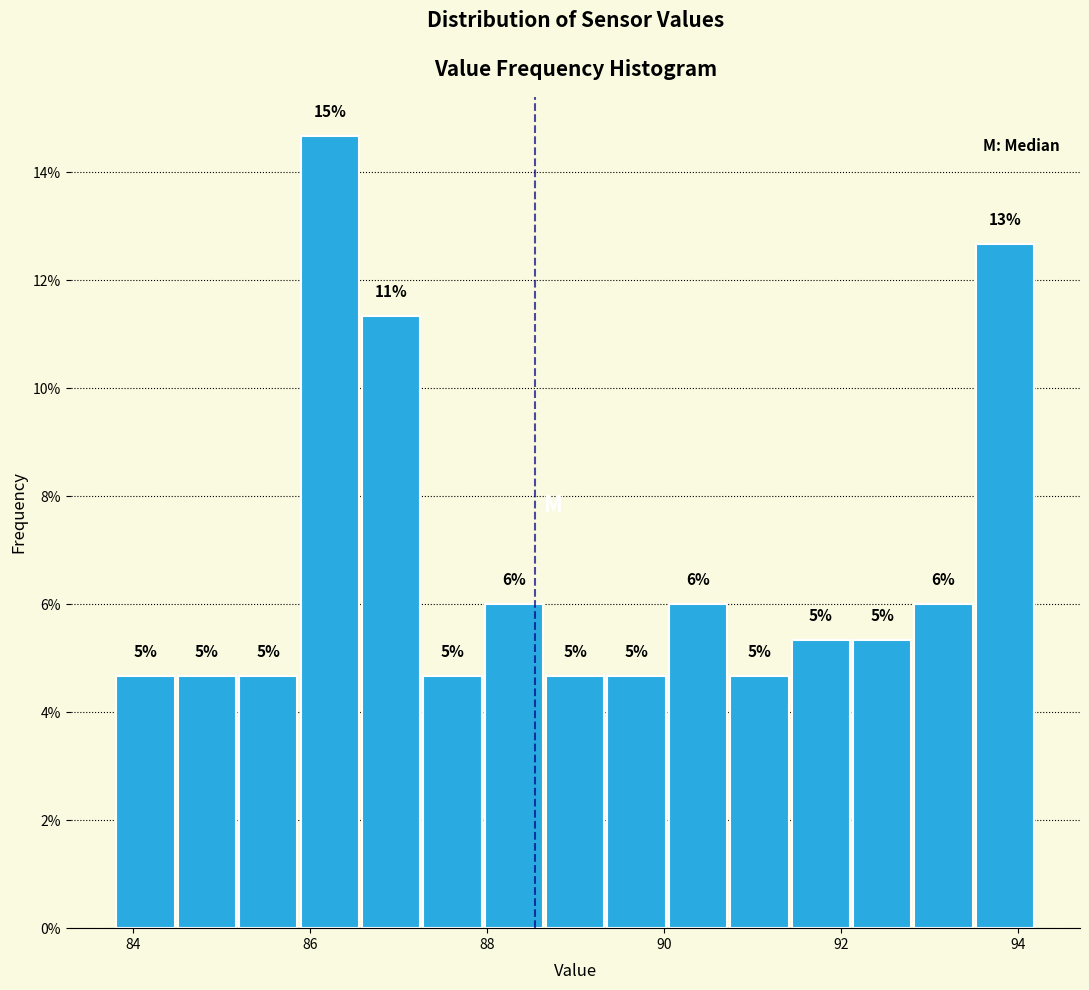

Around what value on the x-axis is the tallest bar? Give the approximate position of its centre, as read against the axis.

86.2